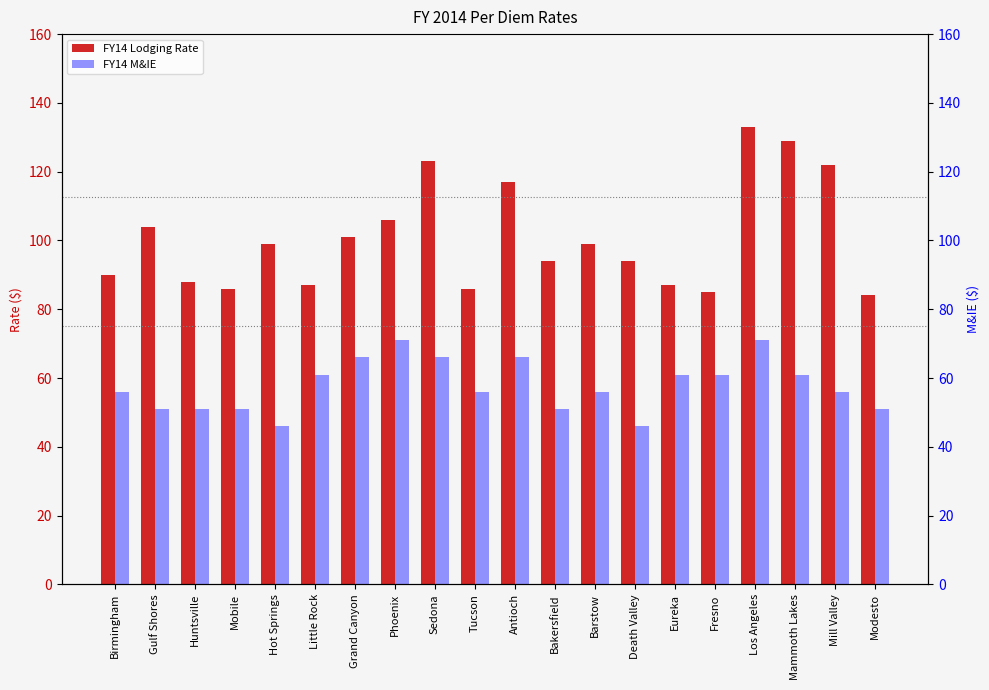

List the labels in order of FY14 Lodging Rate value, largest first.

Los Angeles, Mammoth Lakes, Sedona, Mill Valley, Antioch, Phoenix, Gulf Shores, Grand Canyon, Hot Springs, Barstow, Bakersfield, Death Valley, Birmingham, Huntsville, Little Rock, Eureka, Mobile, Tucson, Fresno, Modesto